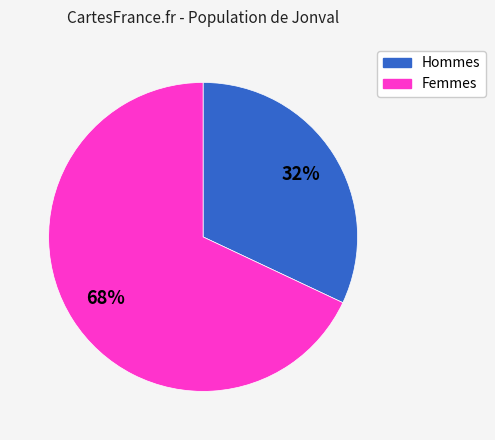

Does any single category account for the majority?

Yes